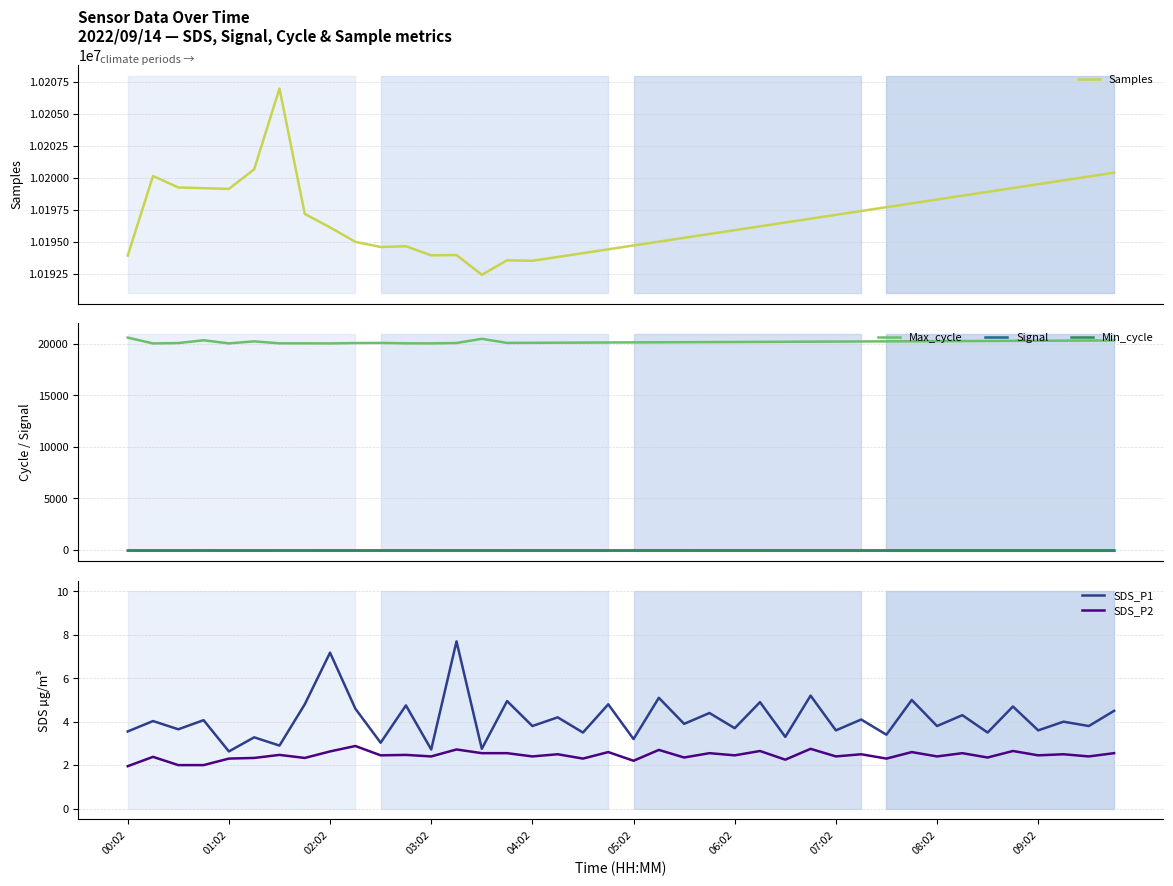

Which series has the largest total across all categories?

Samples